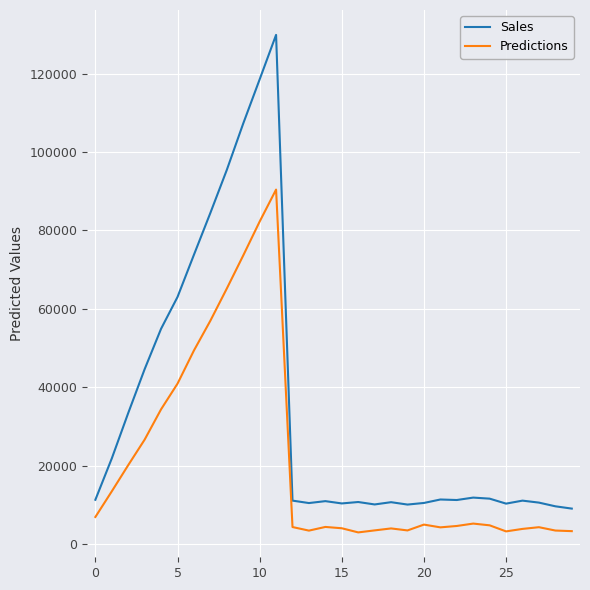

What is the lowest value of the Sales series?

9069